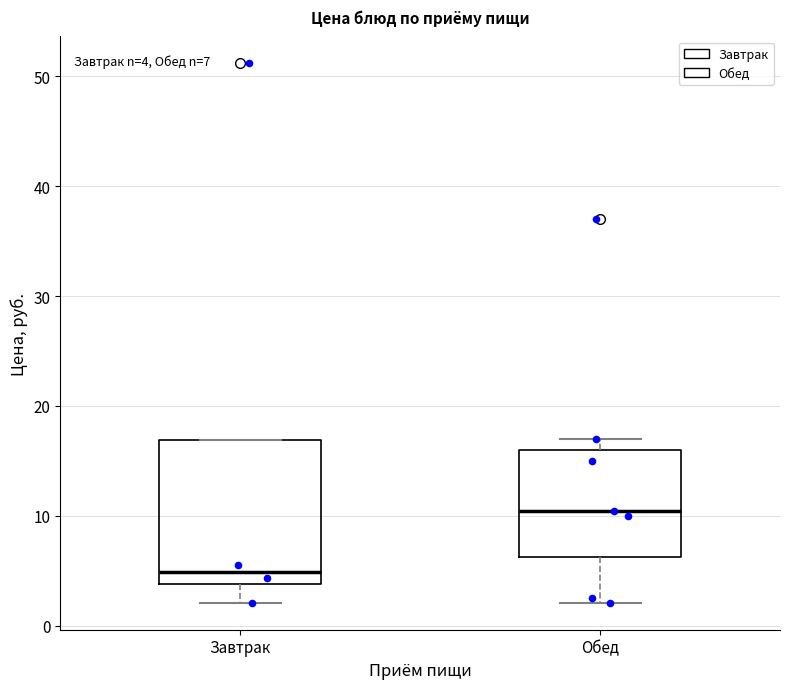

Which box's median line is the lowest?

Завтрак